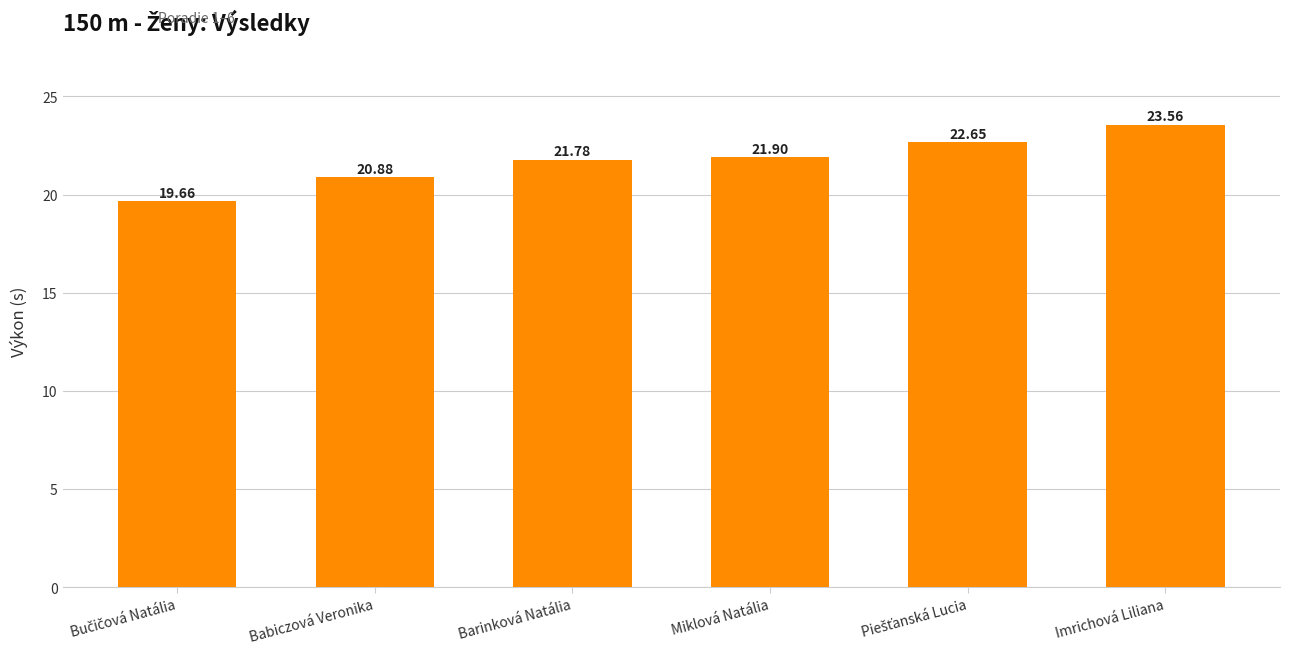

Are the bars grouped side by side (vs. stacked)?

No